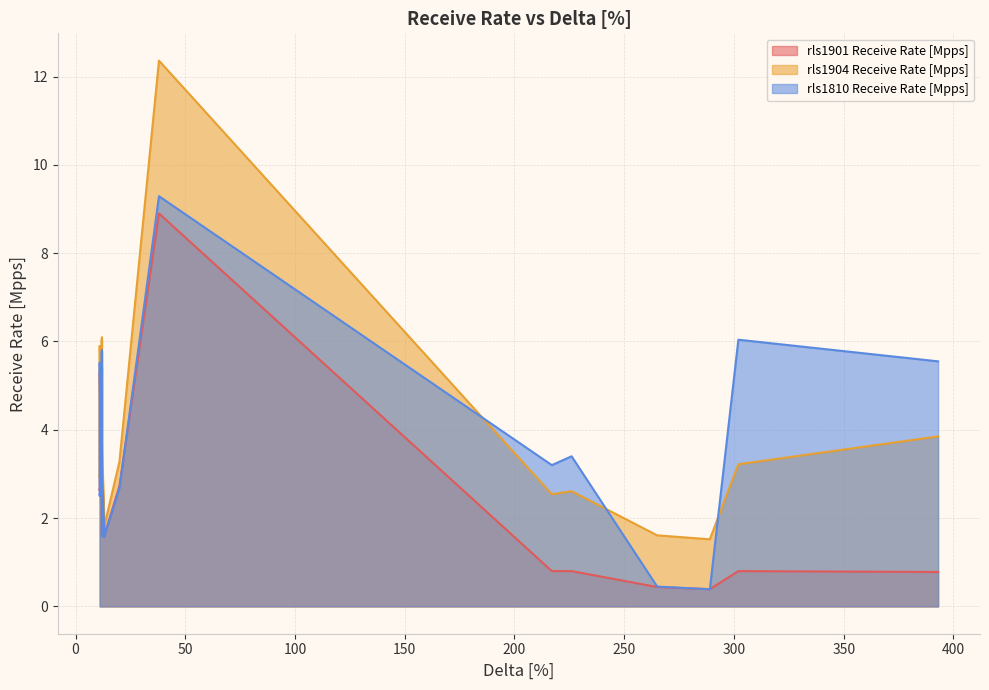

Rank the series at 13 from lowest to highest value.

rls1810 Receive Rate [Mpps], rls1901 Receive Rate [Mpps], rls1904 Receive Rate [Mpps]